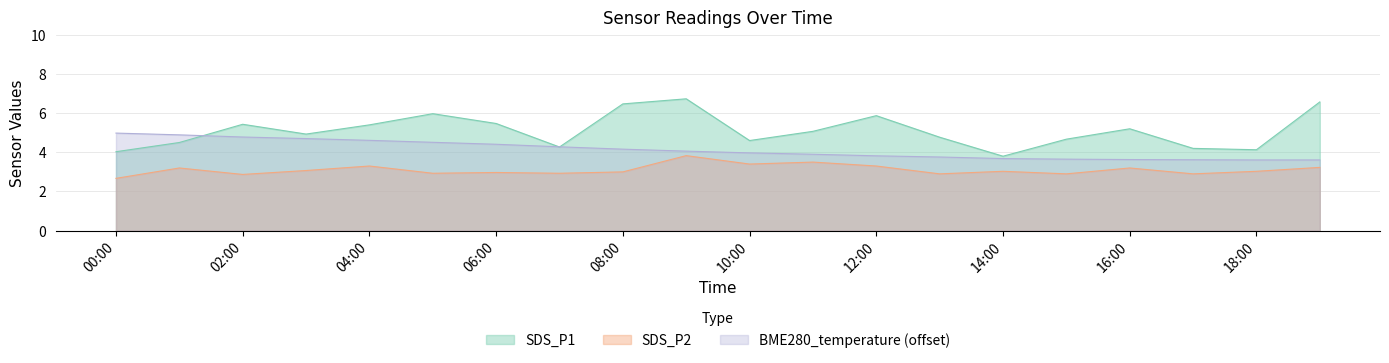

True or false: SDS_P2 and BME280_temperature cross at least once.

False